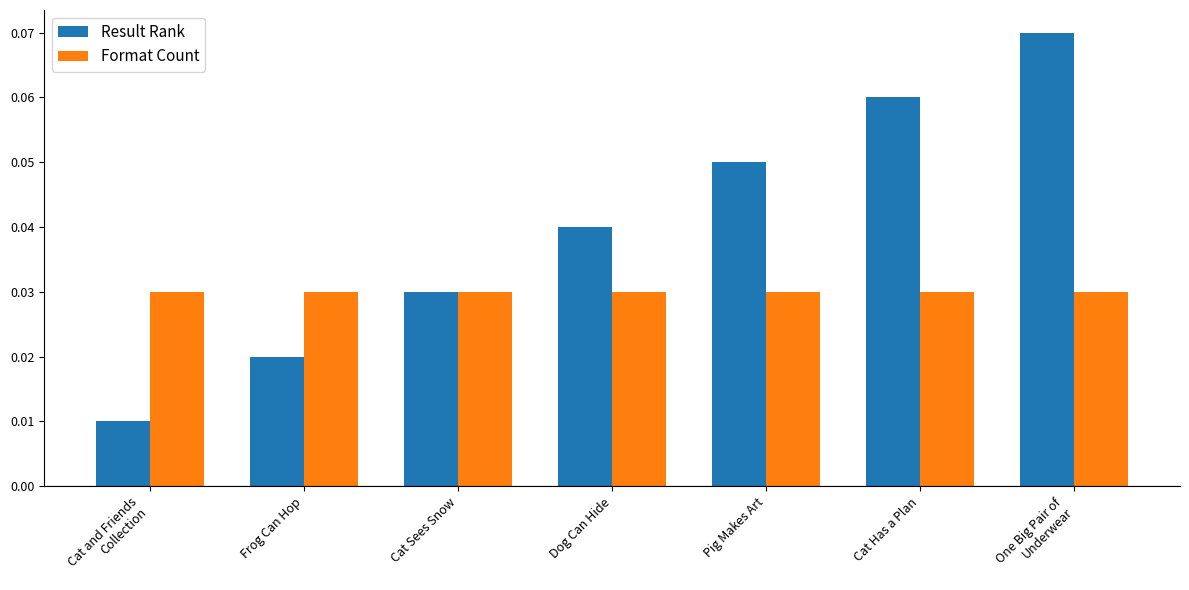

List the series in order of their peak value, lowest first.

Format Count, Result Rank